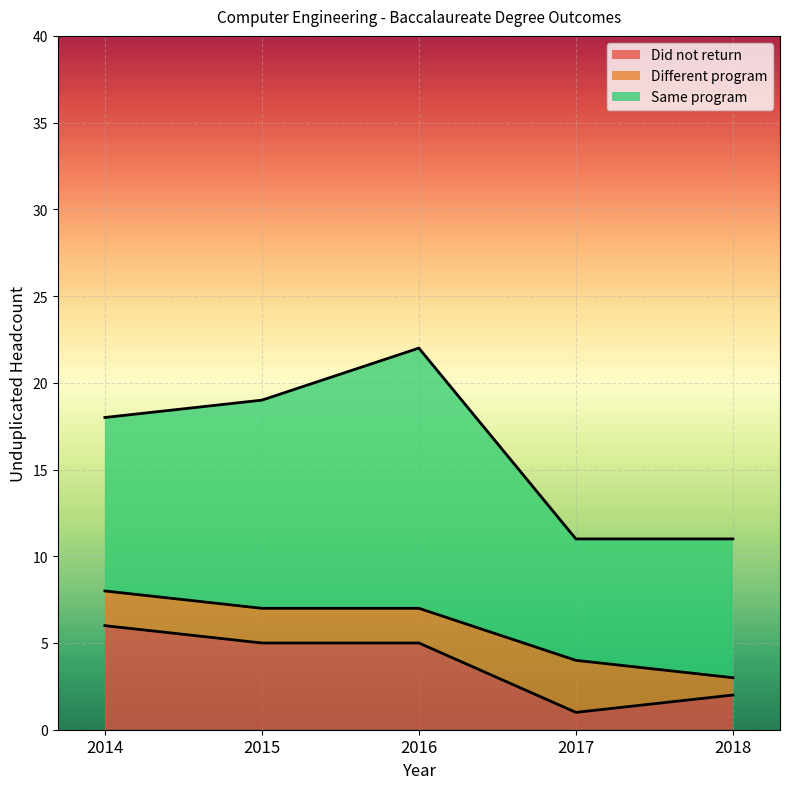

Is it true that Different program equals 4 at 2017?

False